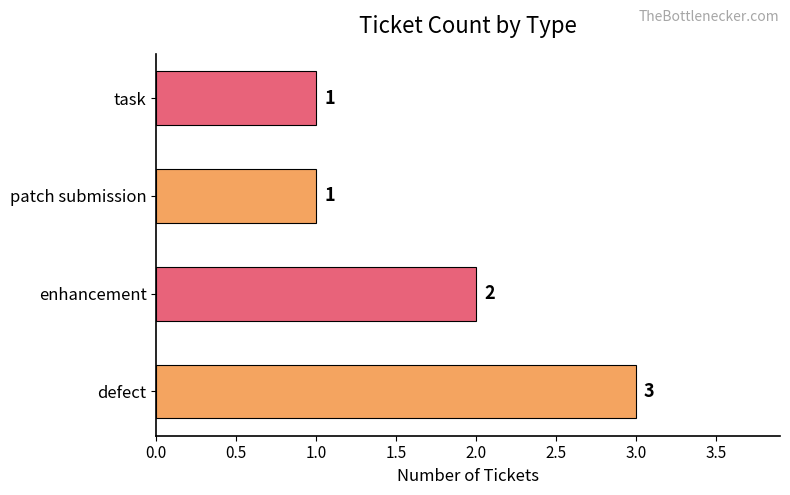

How many bars are there in total?

4